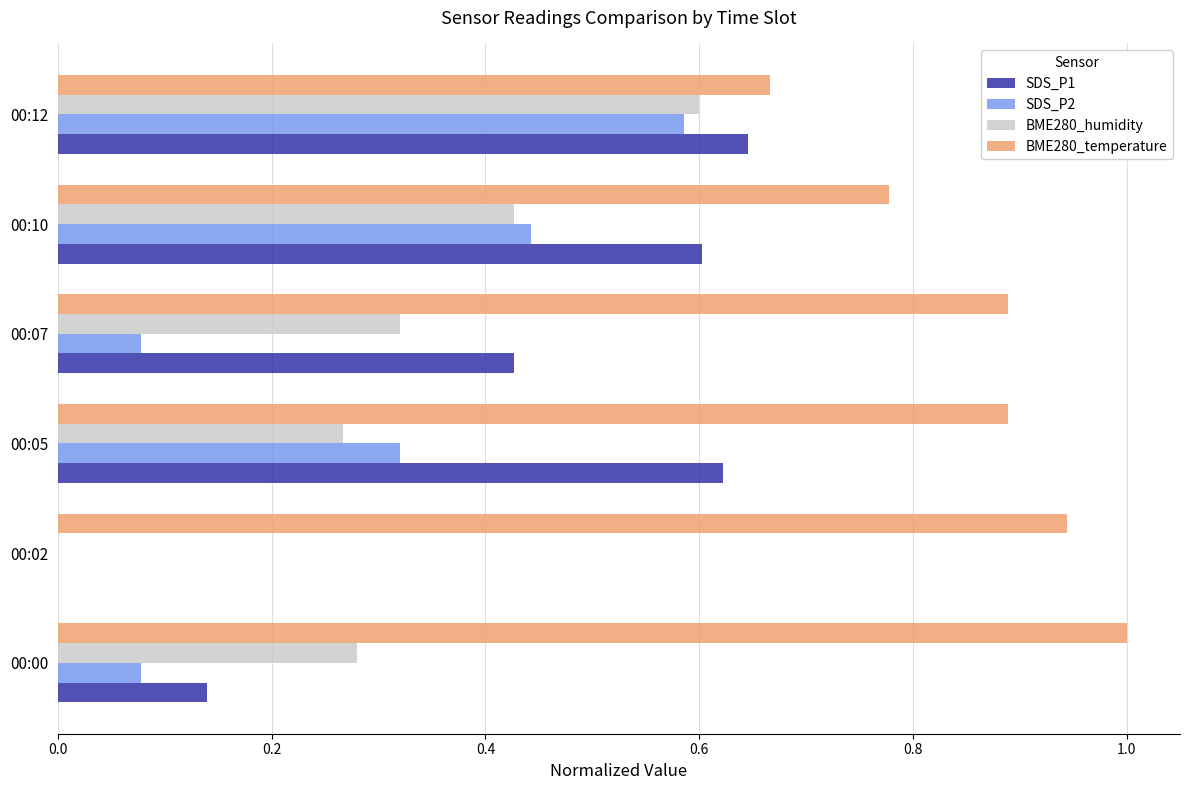

Which series has the largest total across all categories?

BME280_temperature